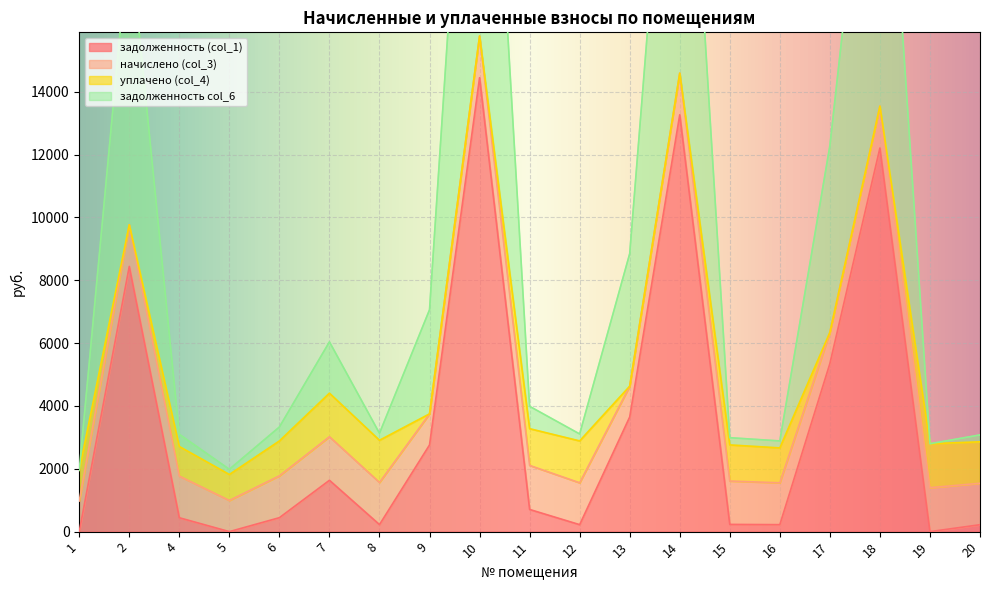

The value of задолженность (col_1) at 19 is 6105.6. True or false?

False